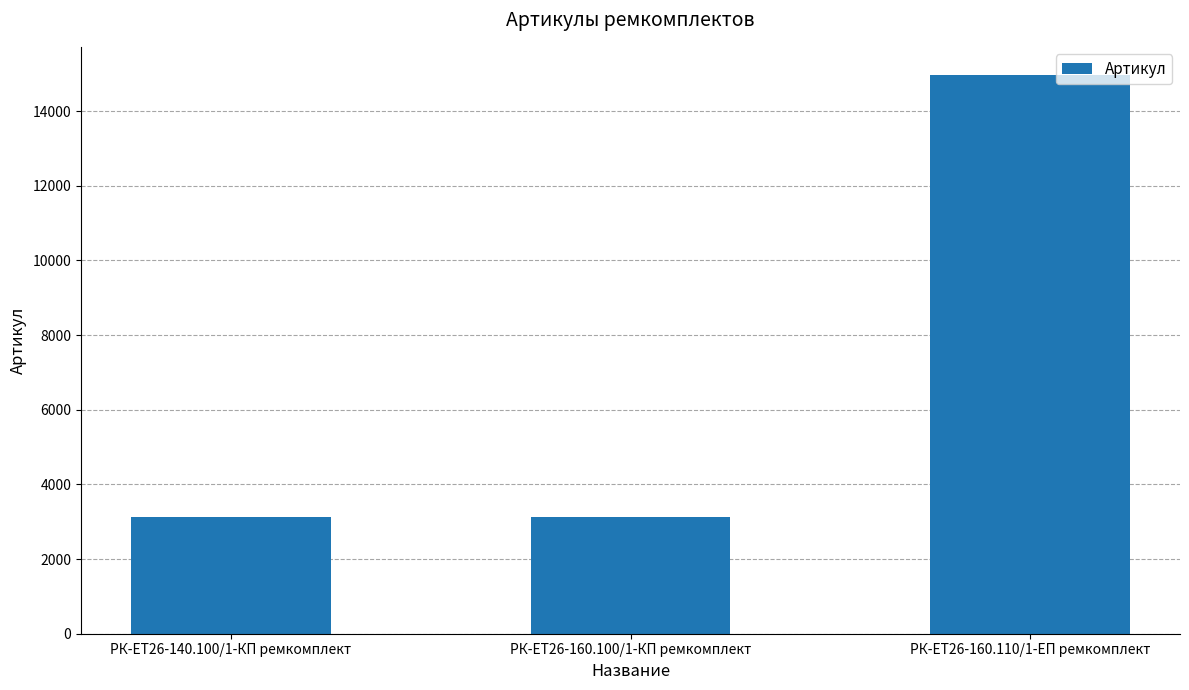

What is the label of the 1st bar from the right?

РК-ЕТ26-160.110/1-ЕП ремкомплект